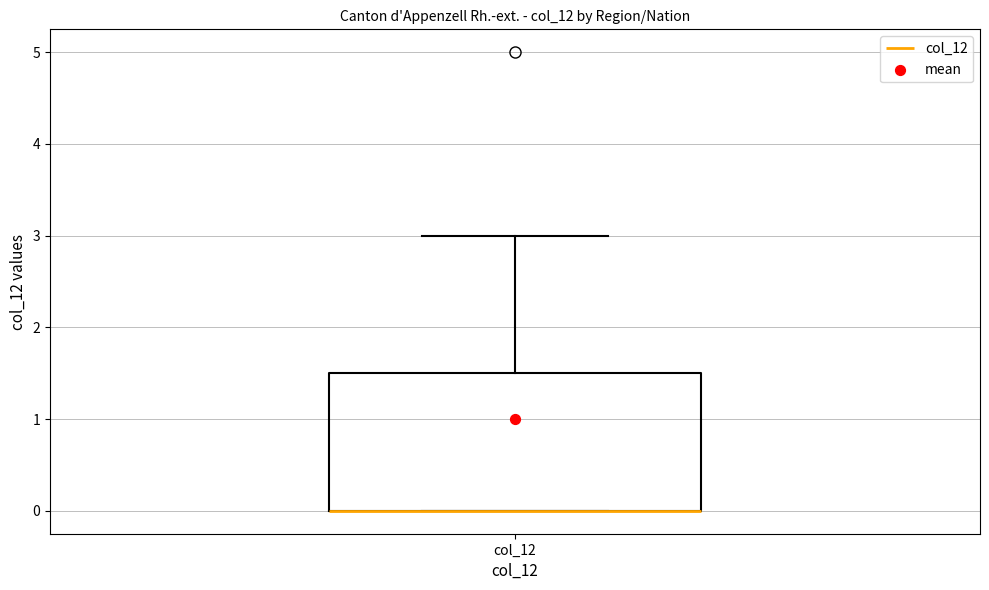

Where is the upper edge of the box for col_12 on the y-axis? The values are not printed on the chart, so give them approximately, as read against the axis.

1.5